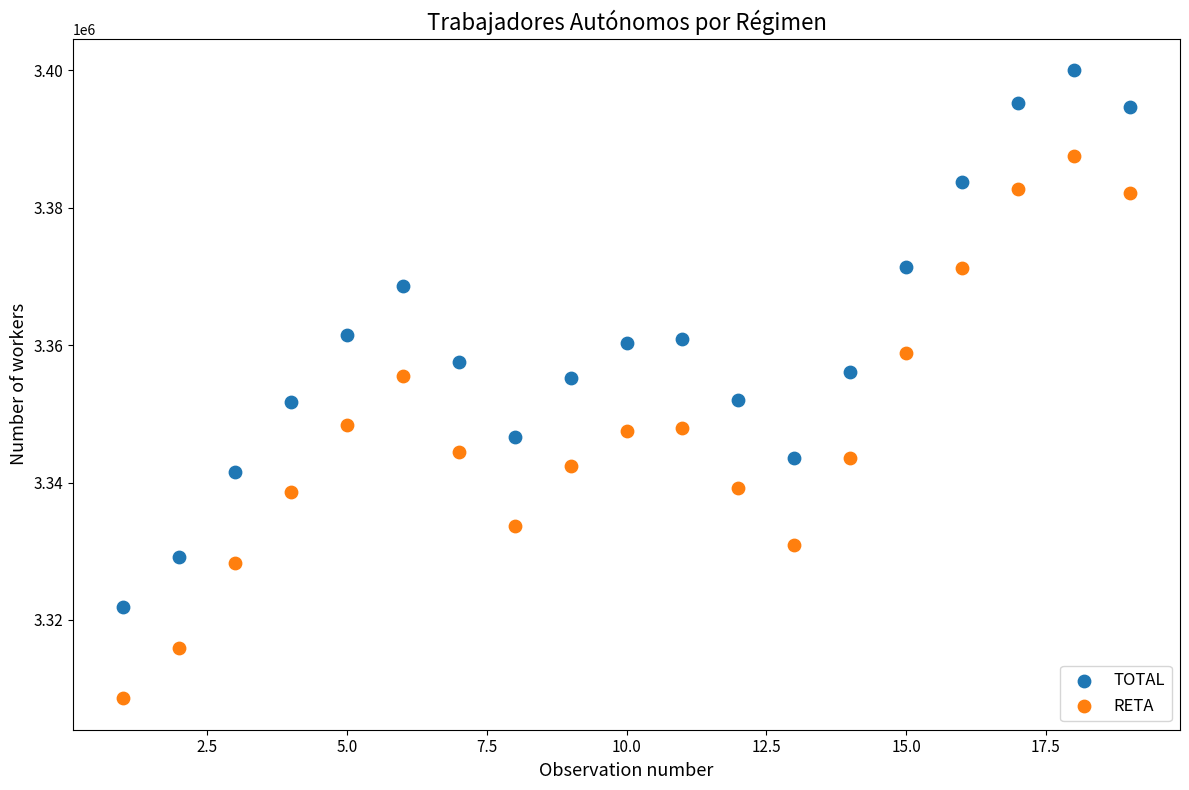

Which series contains the highest Y value?

TOTAL